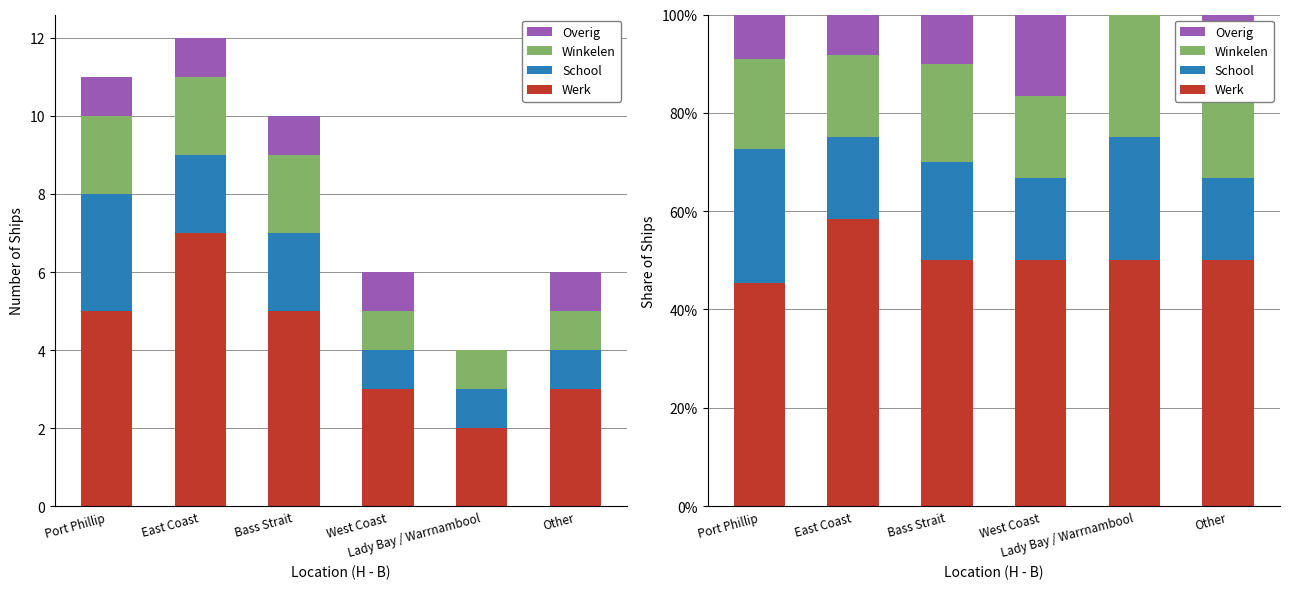

Reading left to right, extract all data points from this chart.

Werk: 45.5	58.3	50.0	50.0	50.0	50.0
School: 27.3	16.7	20.0	16.7	25.0	16.7
Winkelen: 18.2	16.7	20.0	16.7	25.0	16.7
Overig: 9.1	8.3	10.0	16.7	0.0	16.7